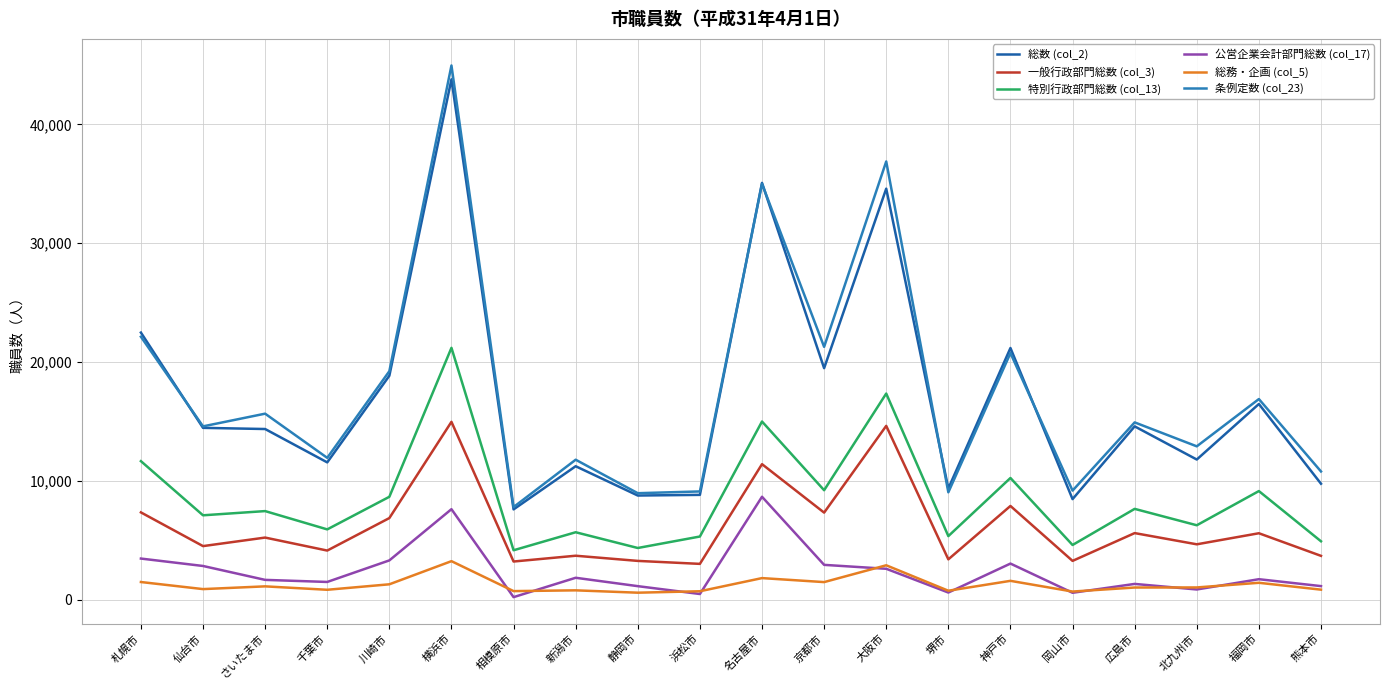

In 総務・企画 (col_5), how many points are lower than both neighbors (excluding endpoints)?

7